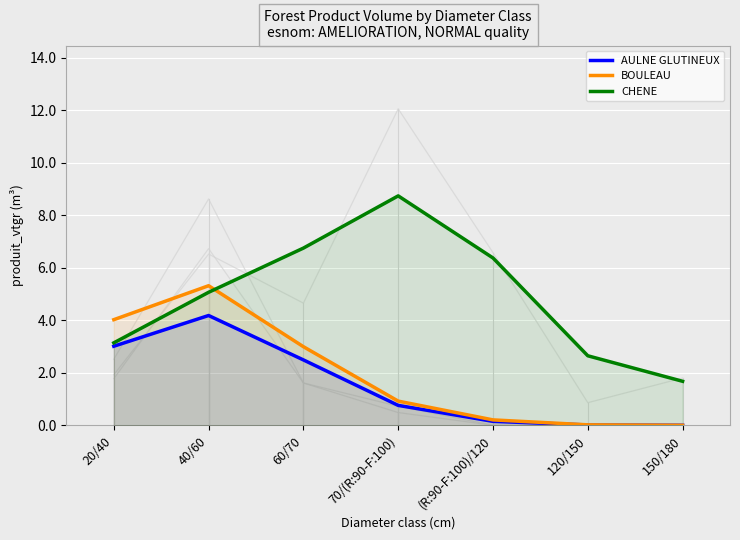

In CHENE, how many points are higher than both neighbors (excluding endpoints)?

1